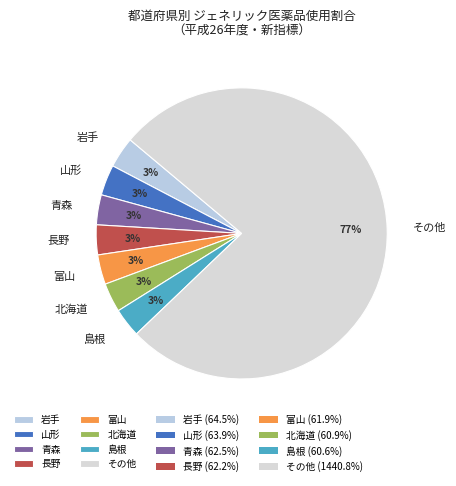

Combined, do 長野 and その他 account for over 50%?

Yes